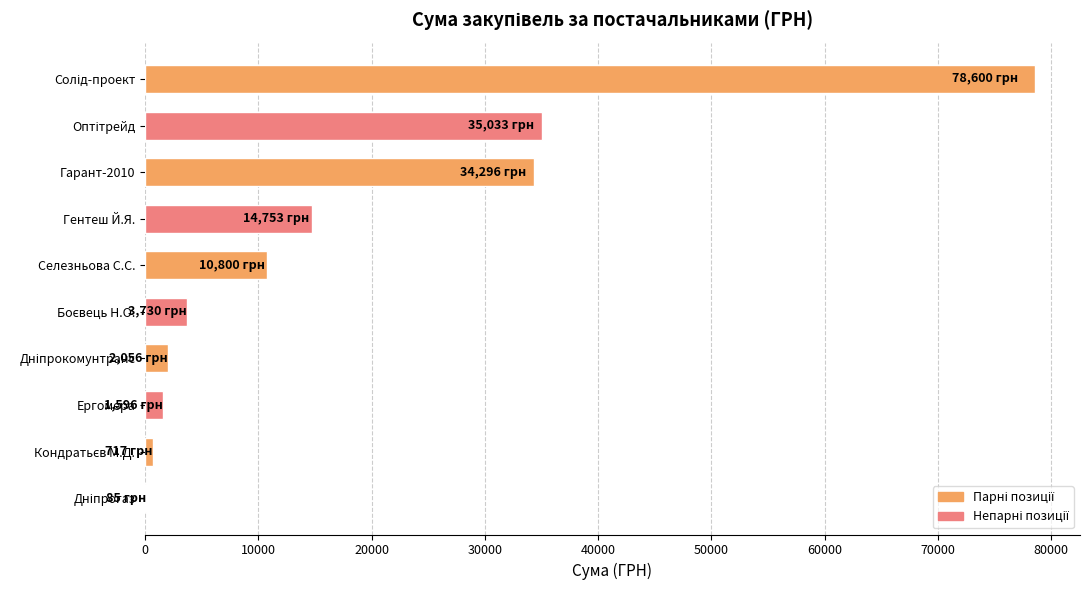

What is the change in value from Гарант-2010 to Селезньова С.С.?

-23496.0